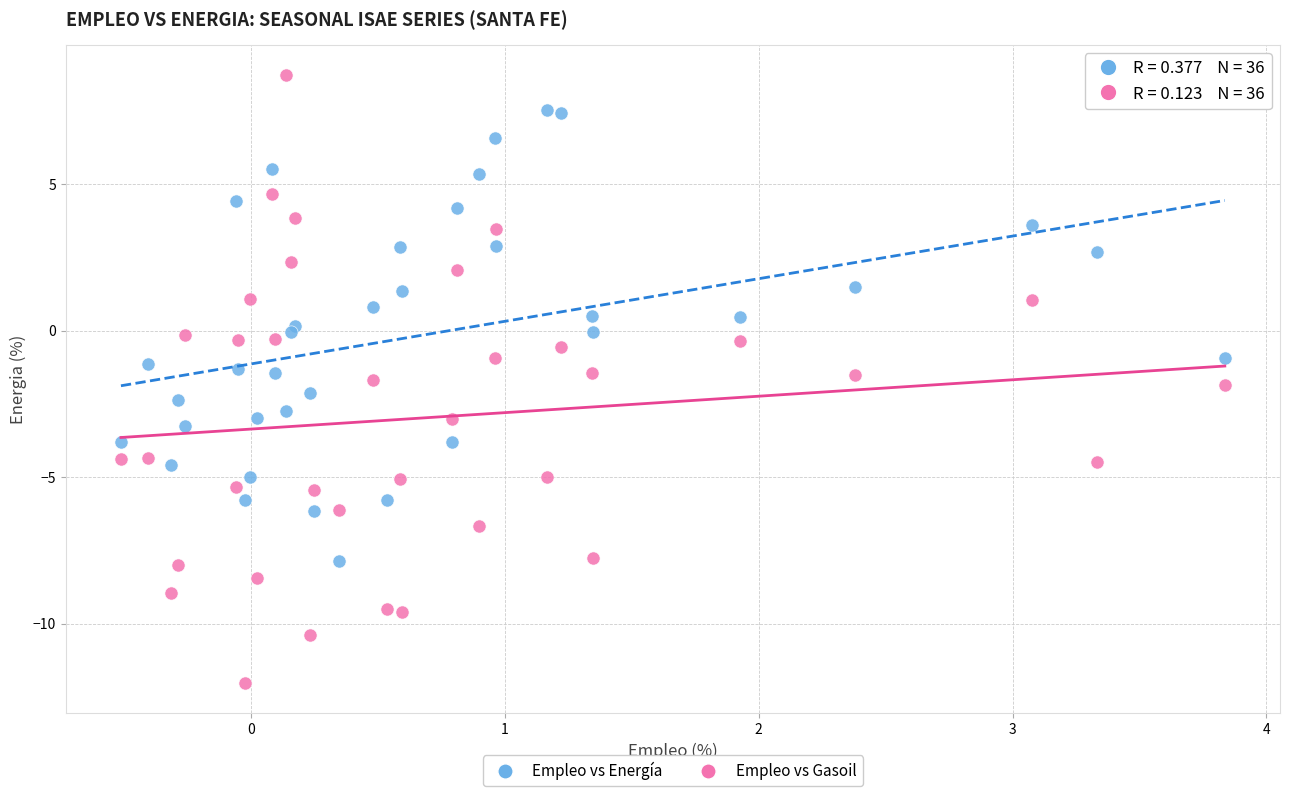

Which series reaches the maximum Y coordinate?

Empleo vs Gasoil